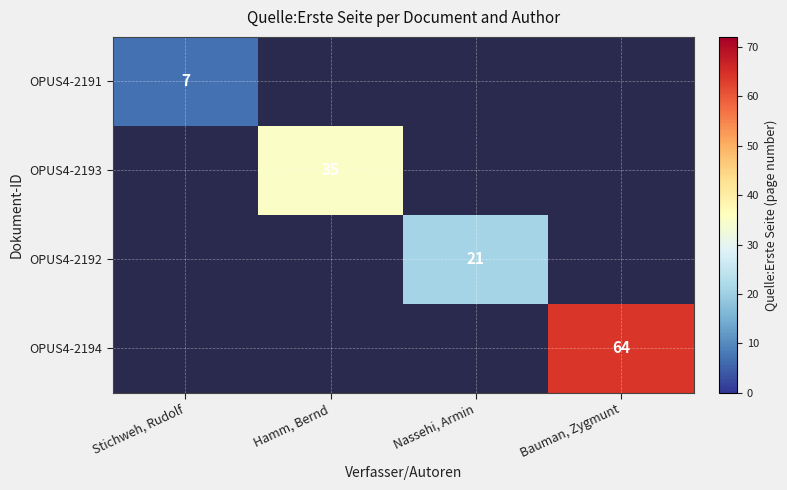

True or false: OPUS4-2193 has a value of 35 at Hamm, Bernd.

True